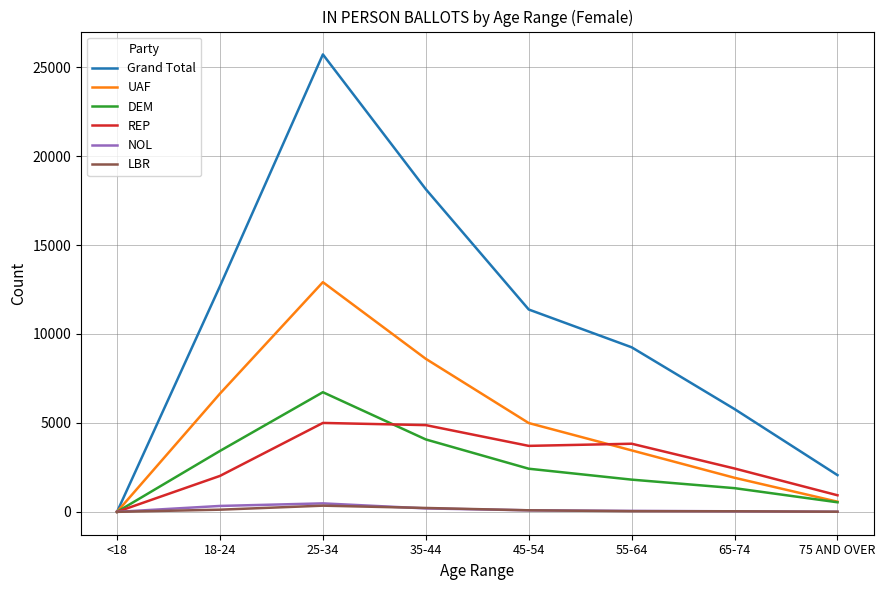

What is the difference between the NOL values at 65-74 and 75 AND OVER?

26